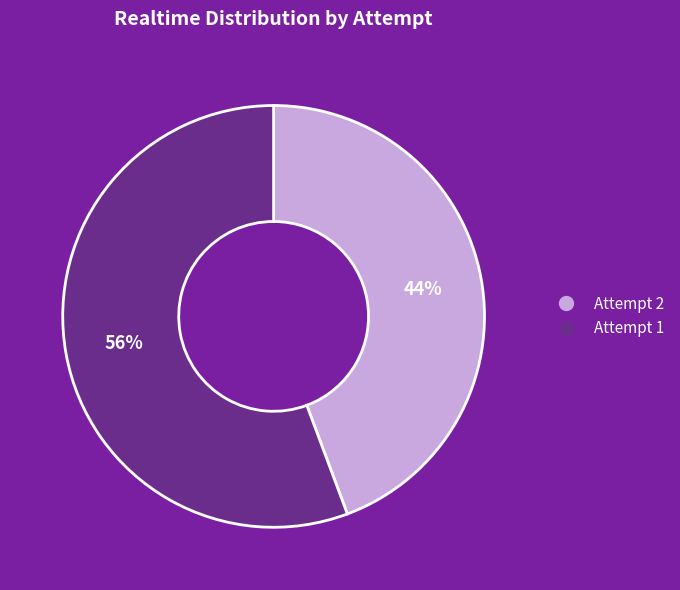

What percentage is the Attempt 1 slice, to the nearest percent?

56%